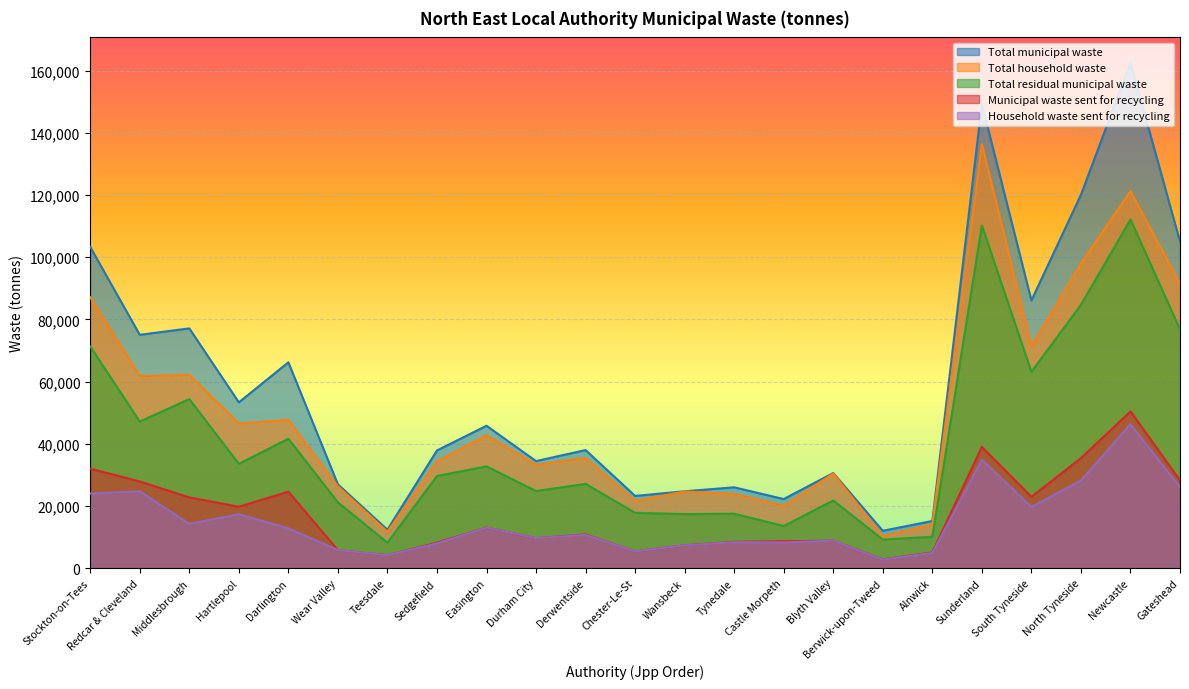

What is the greatest value displayed?

162568